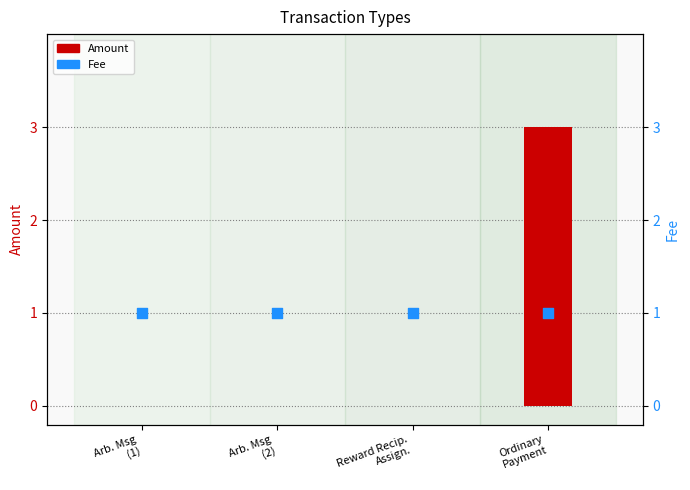

Which series has the largest total across all categories?

Fee